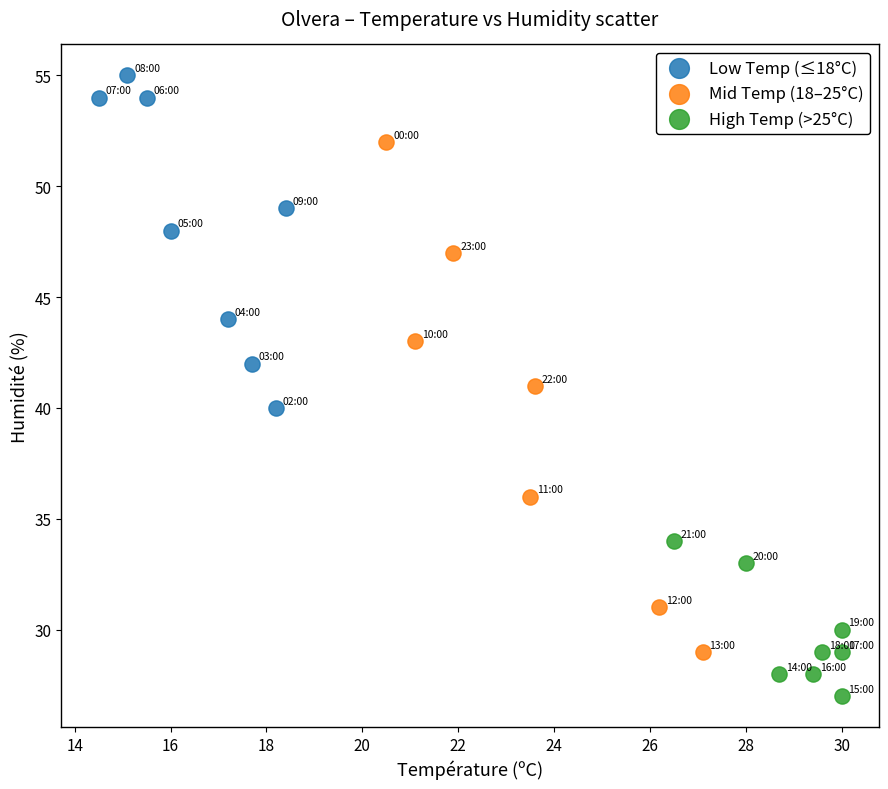

Which series has the widest spread of Y values?

Mid Temp (18–25°C)